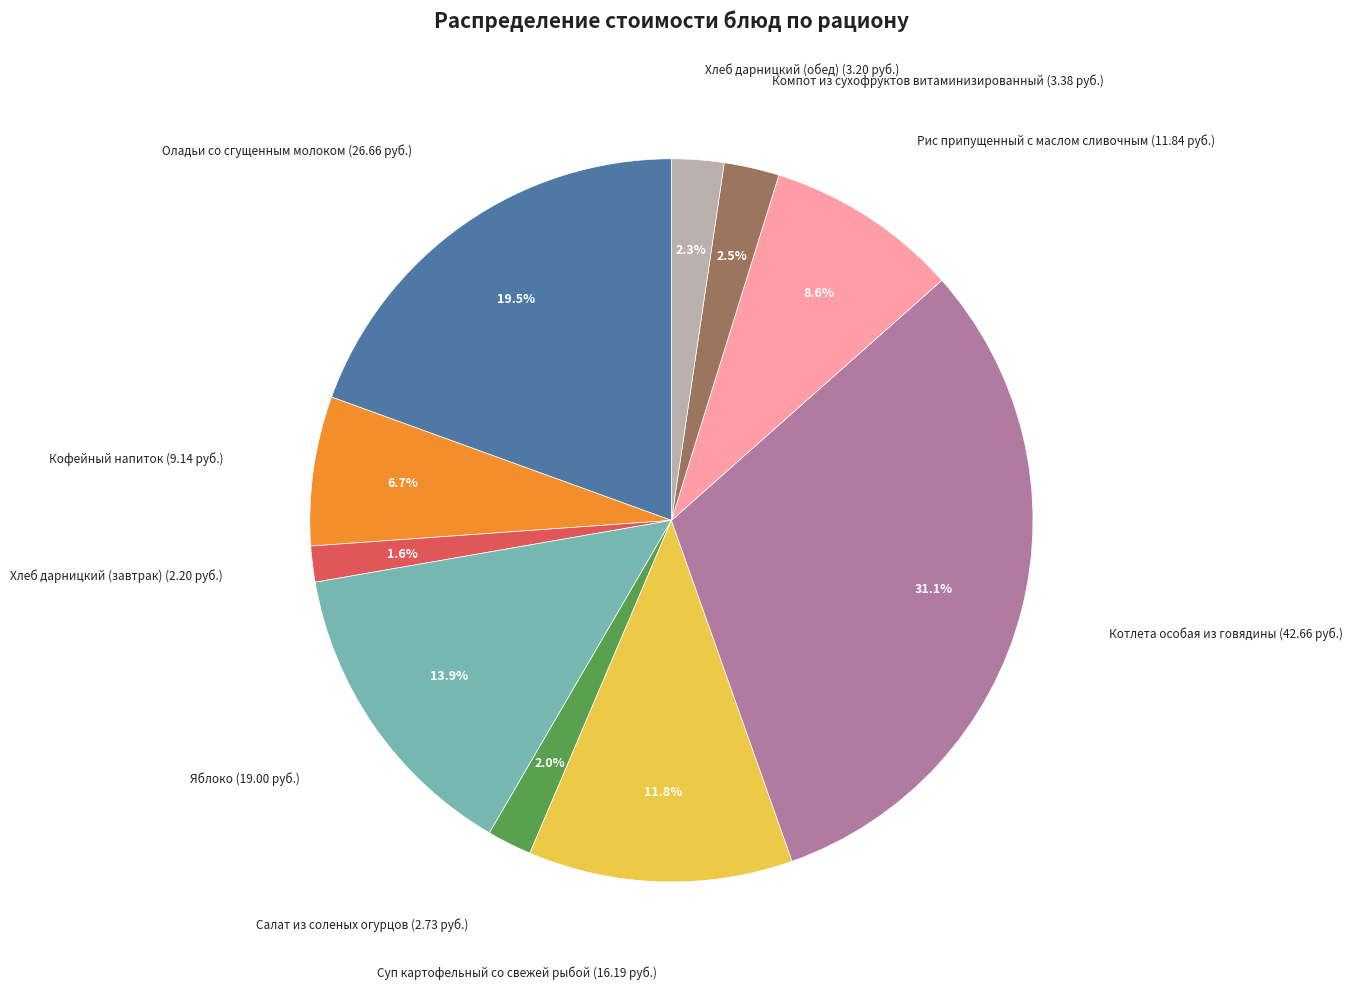

Does any single category account for the majority?

No